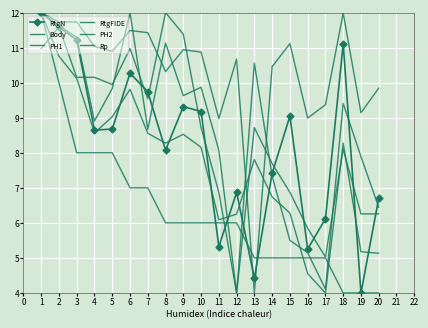

Where is RtgN nearest to the value 8?

8